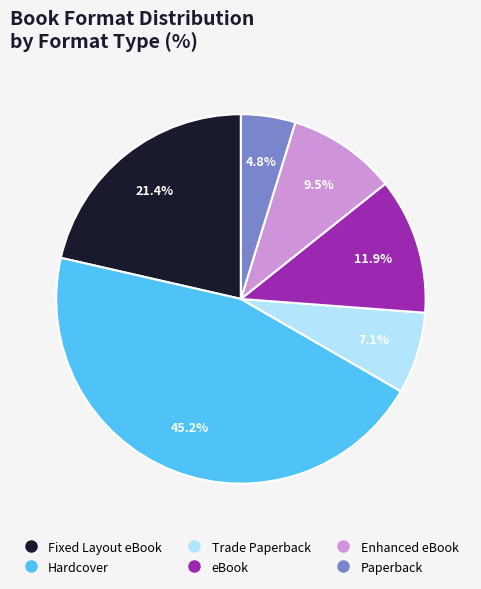

To the nearest percent, what is the difference between the Fixed Layout eBook and Enhanced eBook slice percentages?

12%